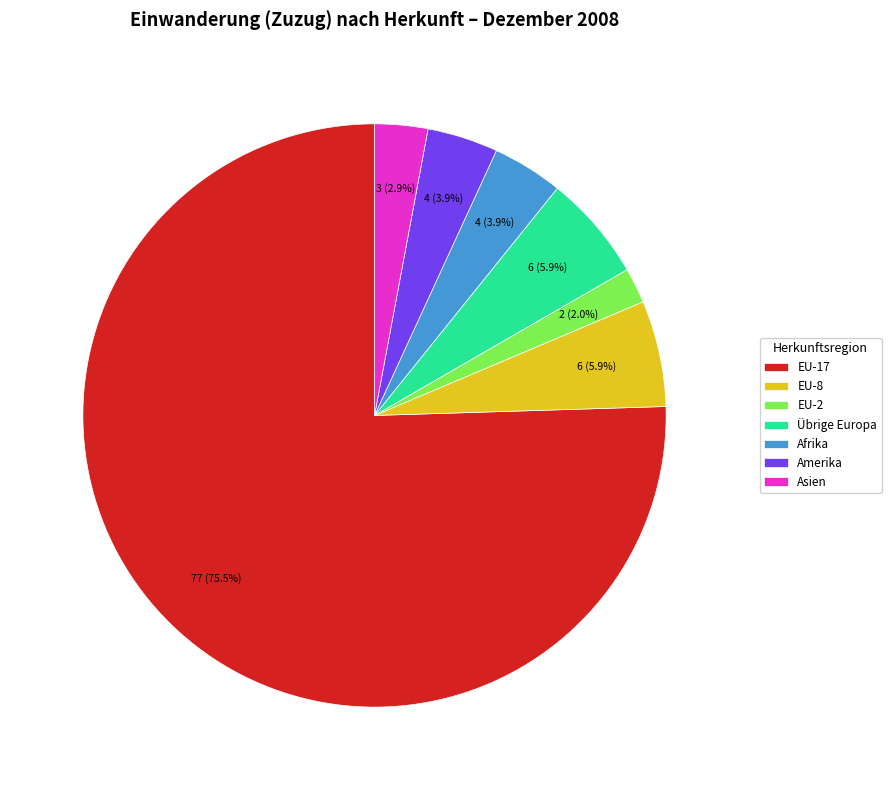

Combined, what portion of the pie is EU-17 and EU-2?

77.5%